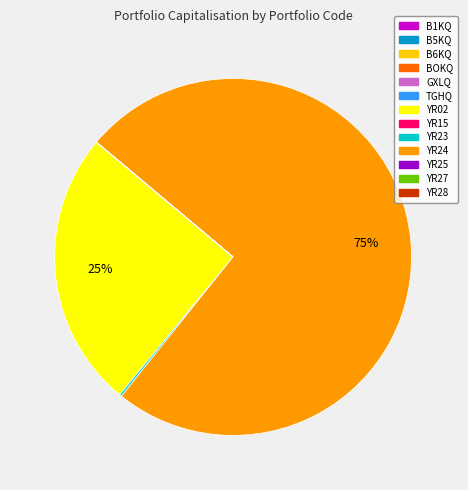

Is there any slice that represents more than half of the pie?

Yes